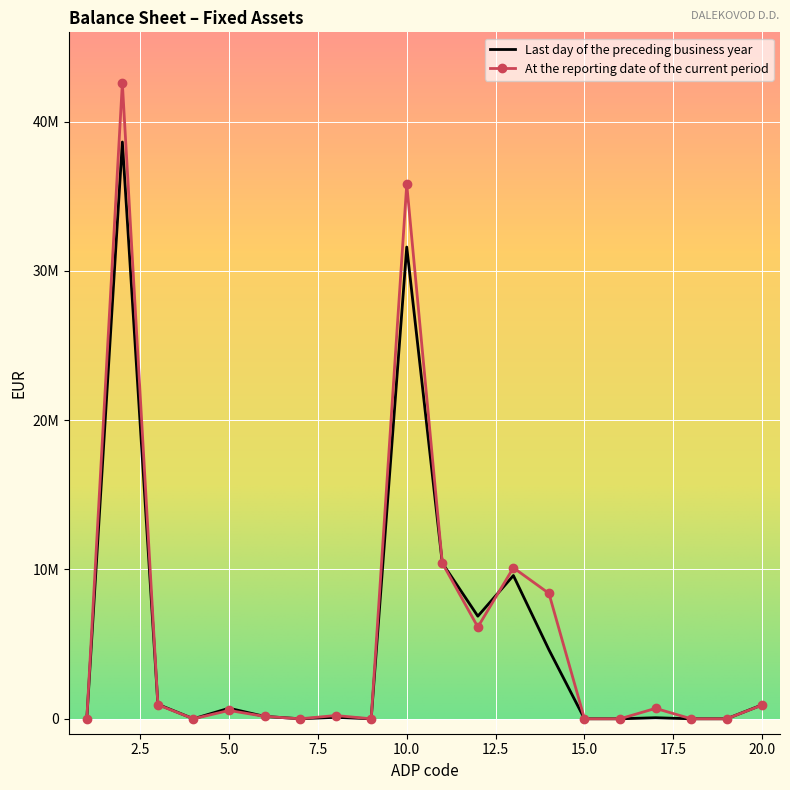

What are all the series names shown in the legend?

Last day of the preceding business year, At the reporting date of the current period